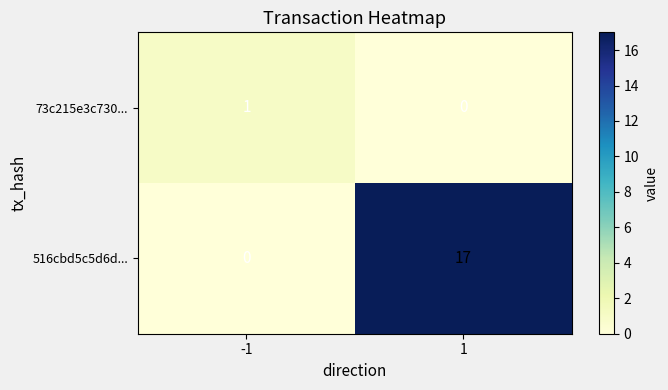

How many categories are shown in the chart?

2